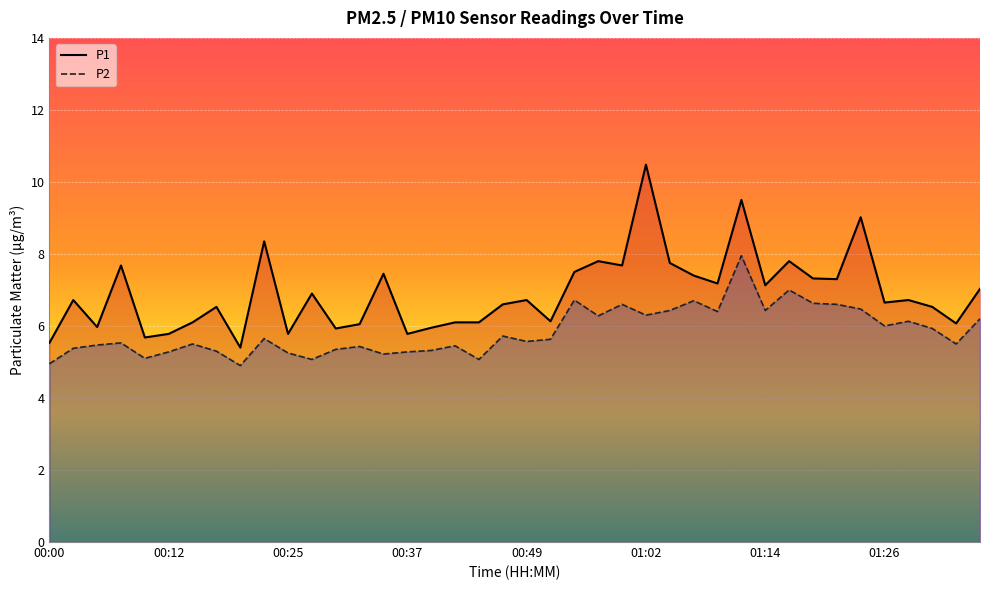

List the series in order of their peak value, highest first.

P1, P2